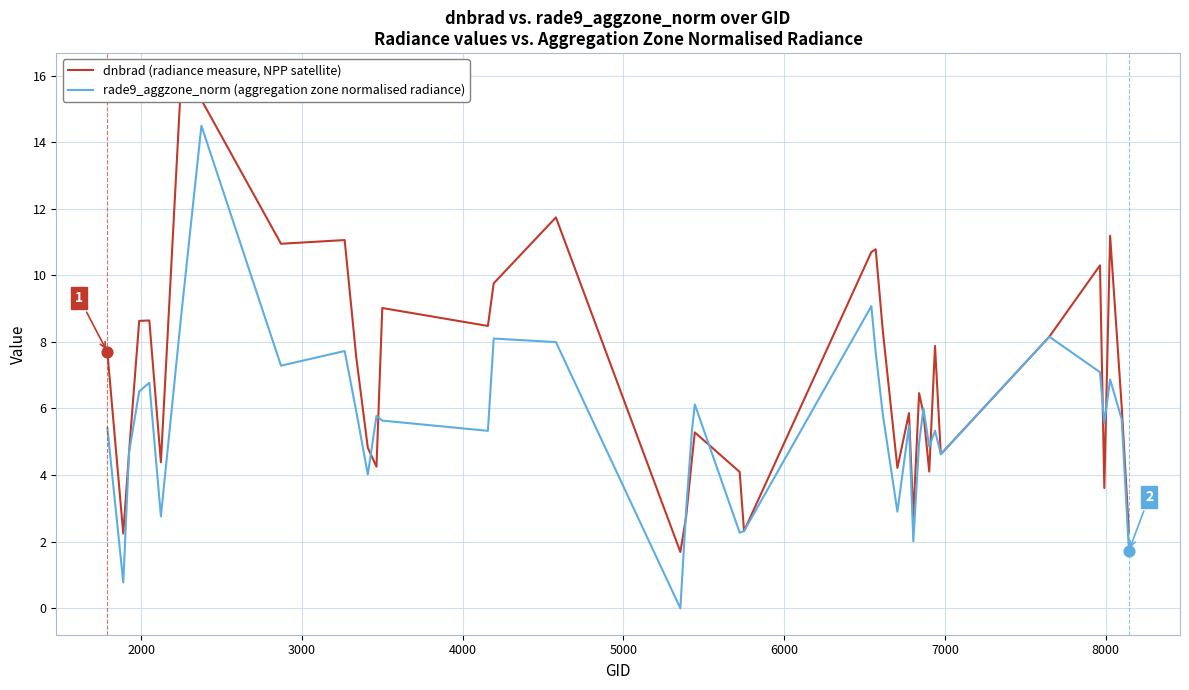

Which series has the largest total across all categories?

dnbrad (radiance measure, NPP satellite)